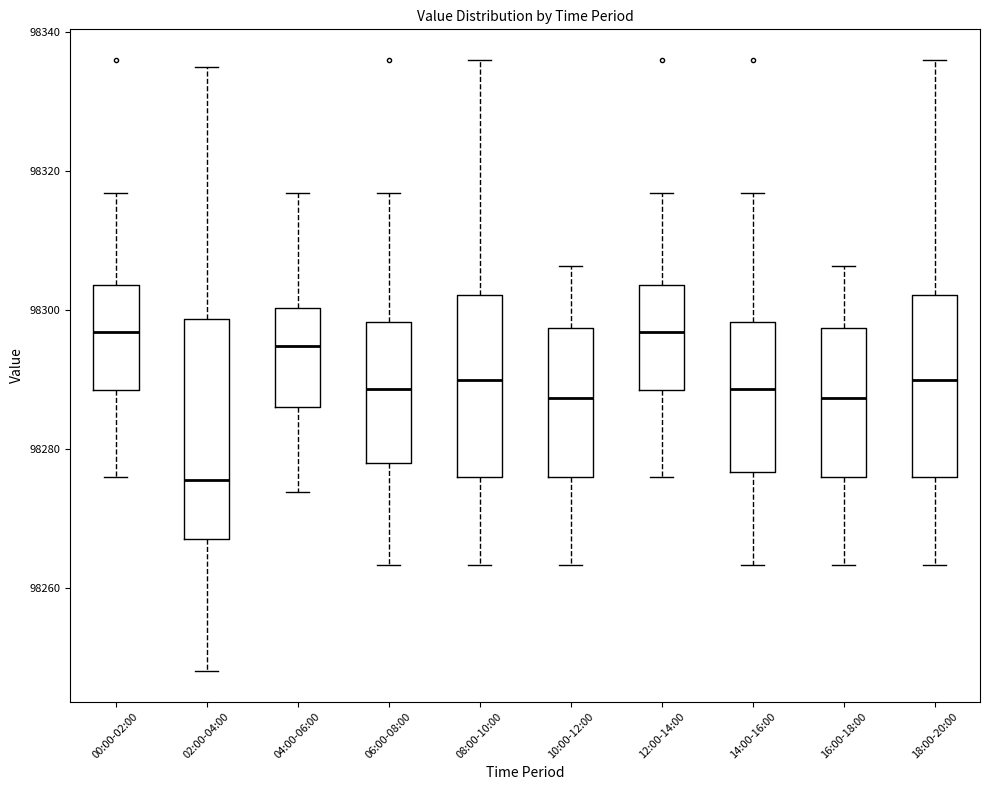

Reading left to right, transcribe this box plot: for each box, give where its median line is, the range the box spans, and where its two whiskers end, as read against the y-axis. The values are not printed on the chart, so give them approximately, as read against the axis.

00:00-02:00: median 98296, box 98288 to 98304, whiskers 98276 to 98316
02:00-04:00: median 98276, box 98268 to 98298, whiskers 98248 to 98336
04:00-06:00: median 98294, box 98286 to 98300, whiskers 98274 to 98316
06:00-08:00: median 98288, box 98278 to 98298, whiskers 98264 to 98316
08:00-10:00: median 98290, box 98276 to 98302, whiskers 98264 to 98336
10:00-12:00: median 98288, box 98276 to 98298, whiskers 98264 to 98306
12:00-14:00: median 98296, box 98288 to 98304, whiskers 98276 to 98316
14:00-16:00: median 98288, box 98276 to 98298, whiskers 98264 to 98316
16:00-18:00: median 98288, box 98276 to 98298, whiskers 98264 to 98306
18:00-20:00: median 98290, box 98276 to 98302, whiskers 98264 to 98336